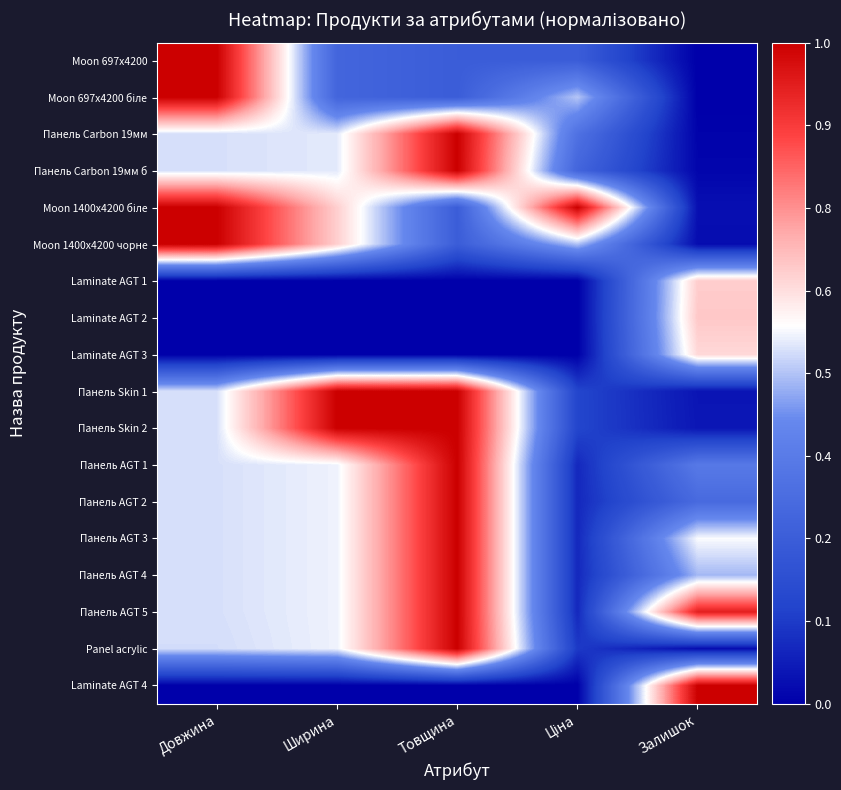

What is the spread (max minus min) of values at Ширина?

1.0